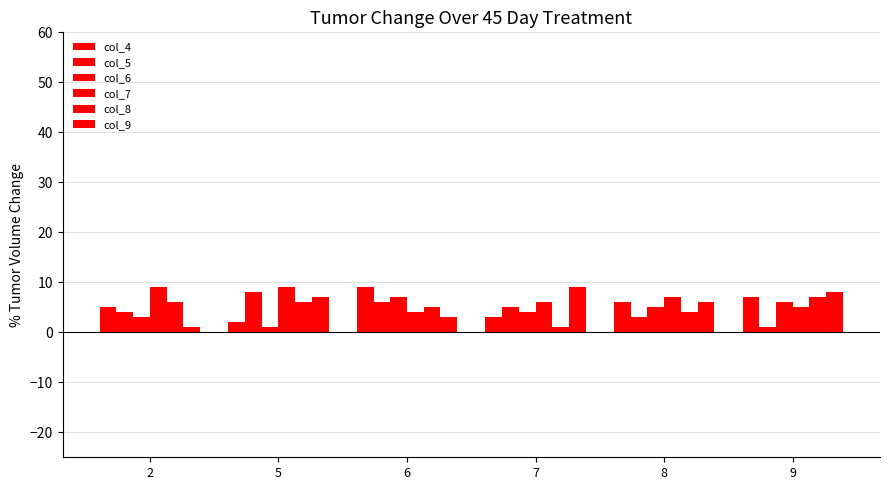

Is it true that col_5 equals 4 at 2?

True